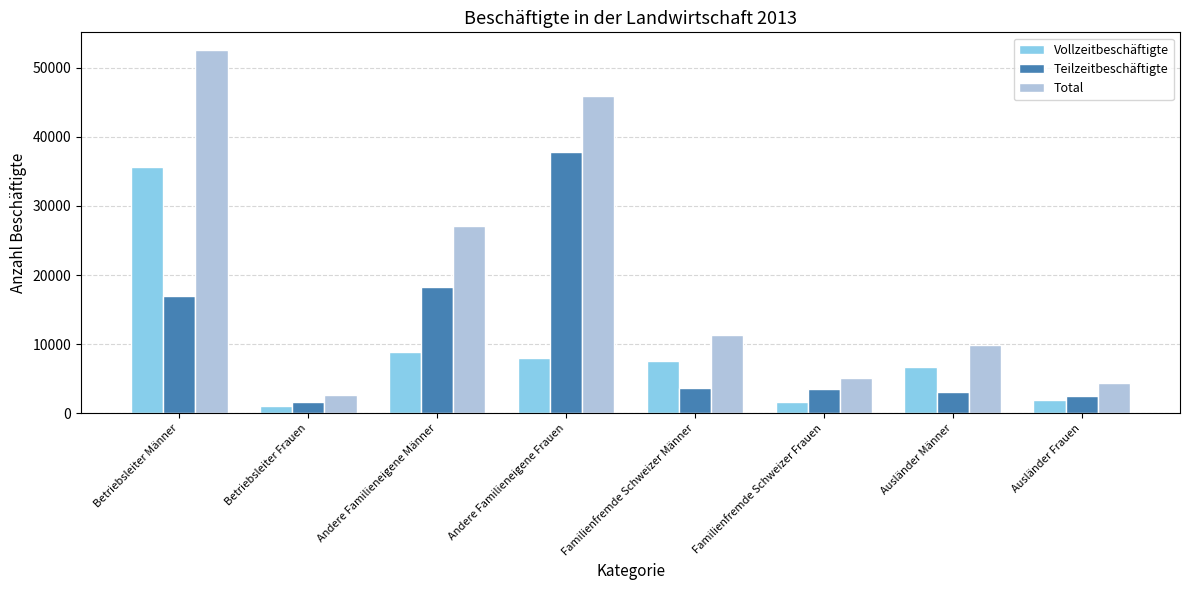

At which category does the chart reach its peak across all series?

Betriebsleiter Männer